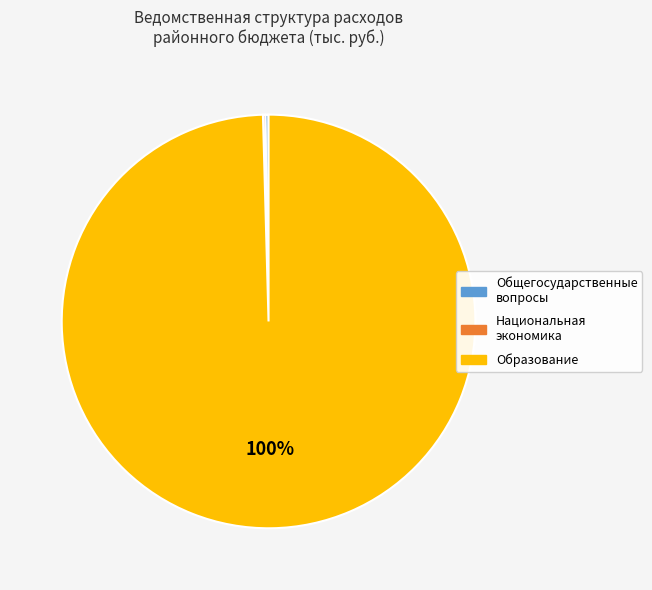

Is there any slice that represents more than half of the pie?

Yes